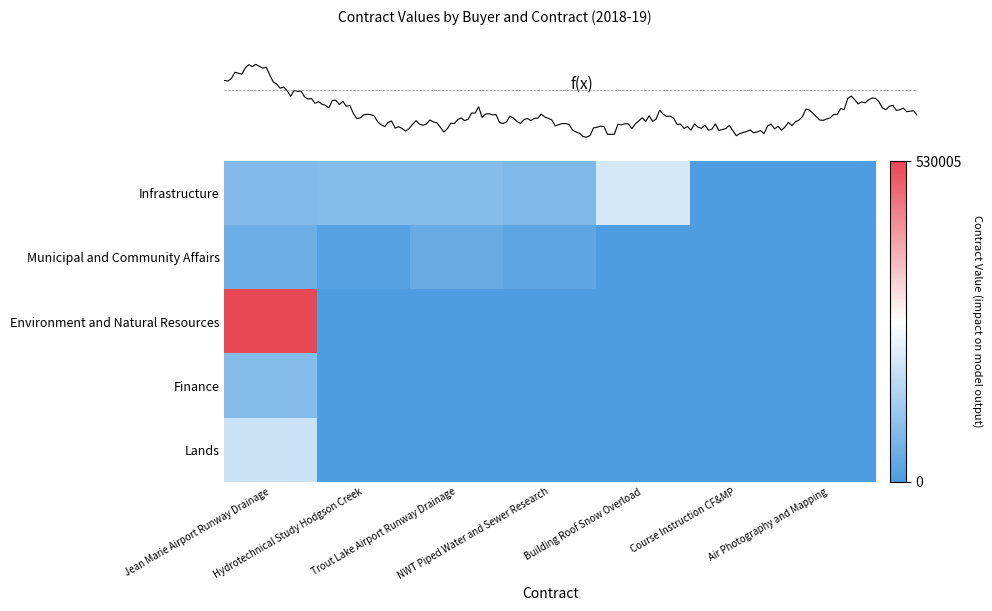

The Environment and Natural Resources series shows 327308.0 at Building Roof Snow Overload. True or false?

False